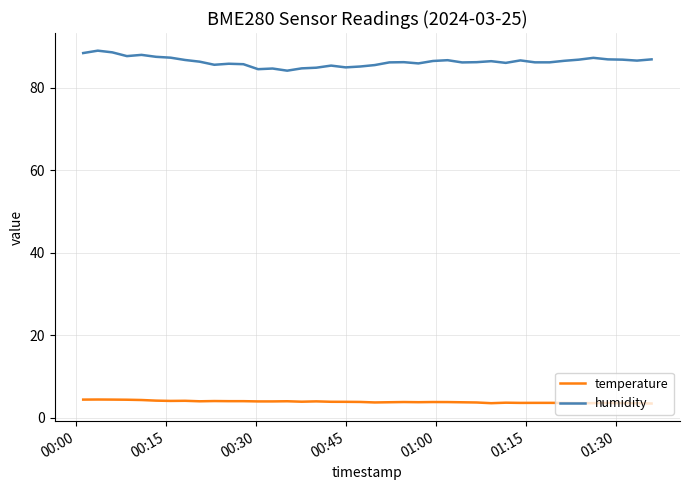

List the series in order of their peak value, lowest first.

temperature, humidity